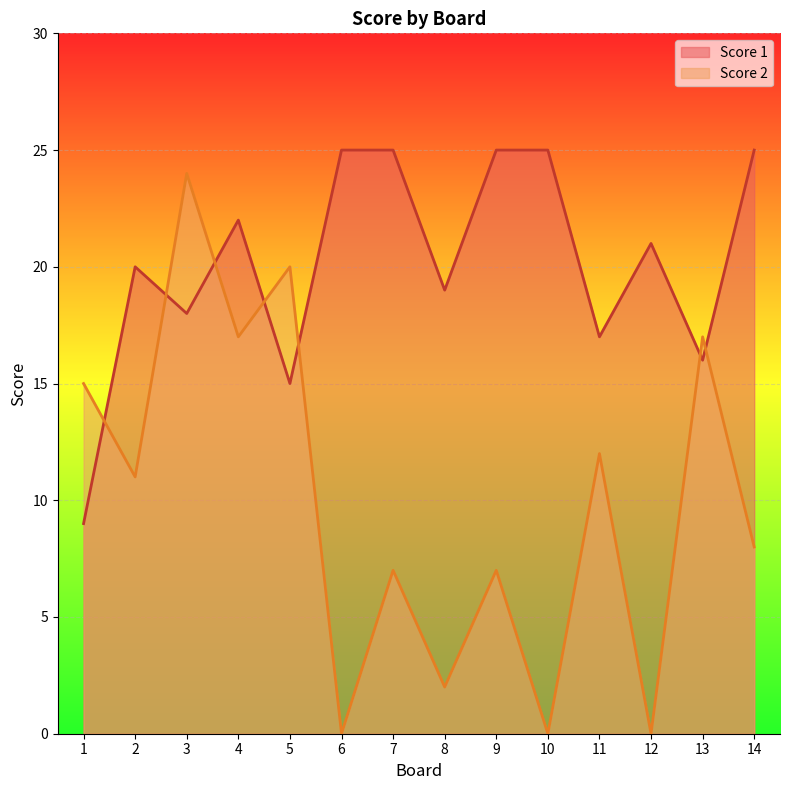

In Score 1, how many points are lower than both neighbors (excluding endpoints)?

5